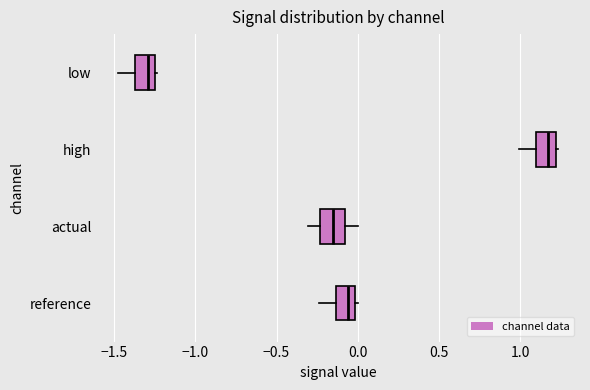

Reading bottom to top, transcribe this box plot: for each box, give where its median line is, the range the box spans, and where its two whiskers end, as read against the x-axis. The values are not printed on the chart, so give them approximately, as read against the axis.

reference: median -0.05, box -0.15 to 0.00, whiskers -0.25 to 0.00 (just right of the box's right edge)
actual: median -0.15, box -0.25 to -0.10, whiskers -0.30 to 0.00
high: median 1.15, box 1.10 to 1.20, whiskers 1.00 to 1.25
low: median -1.30, box -1.35 to -1.25, whiskers -1.45 to -1.25 (just right of the box's right edge)